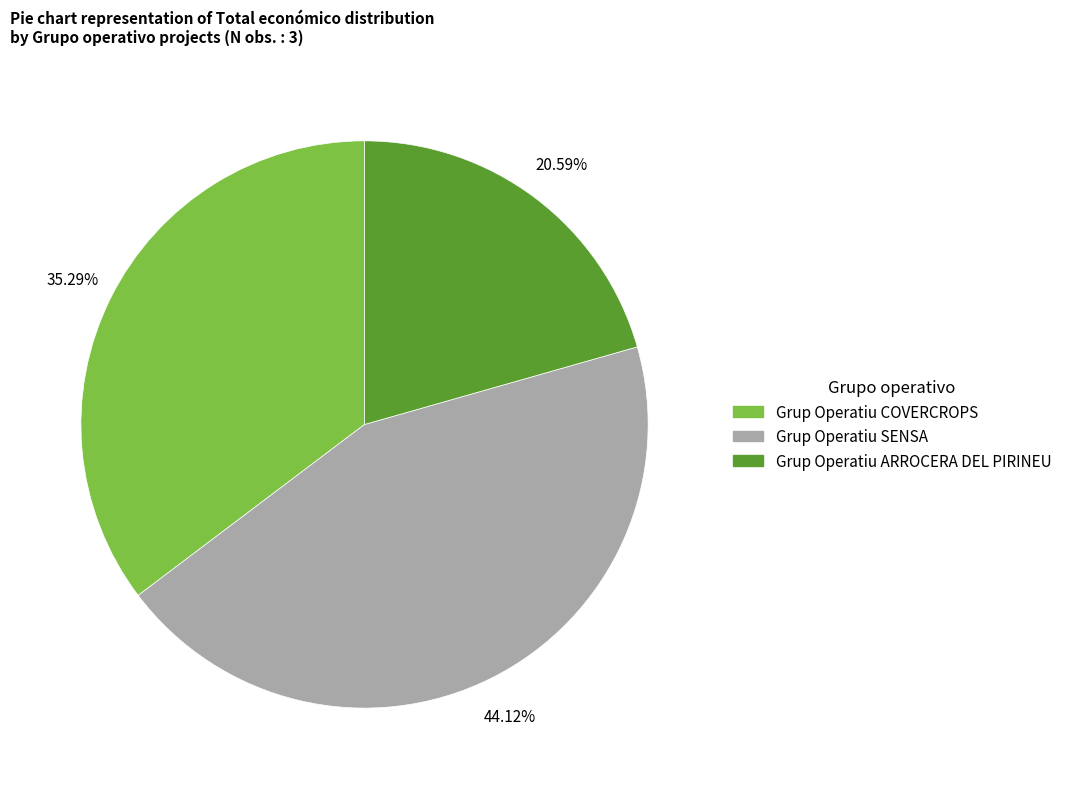

Is it true that Grup Operatiu ARROCERA DEL PIRINEU is 13% of the pie?

False